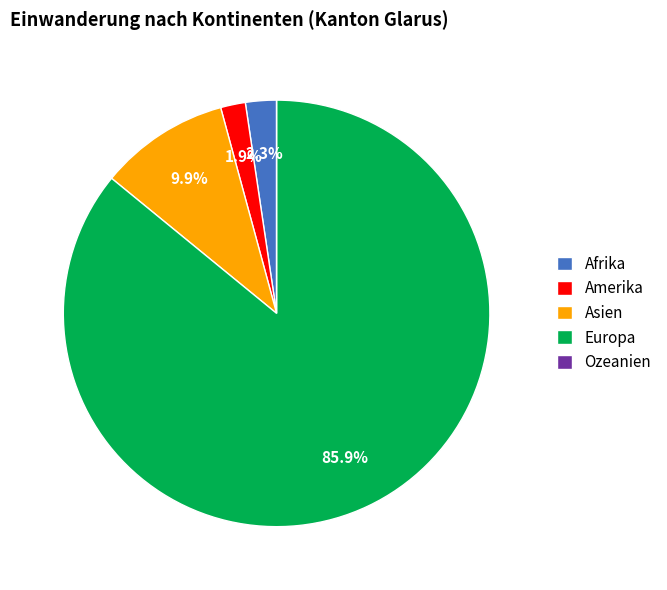

Is there any slice that represents more than half of the pie?

Yes